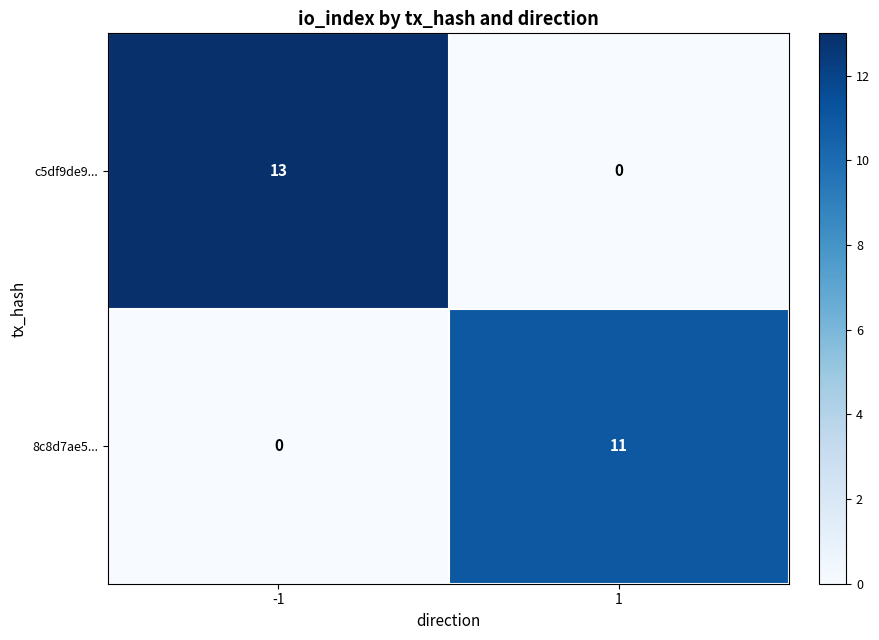

At which category is the sum across all series the highest?

-1